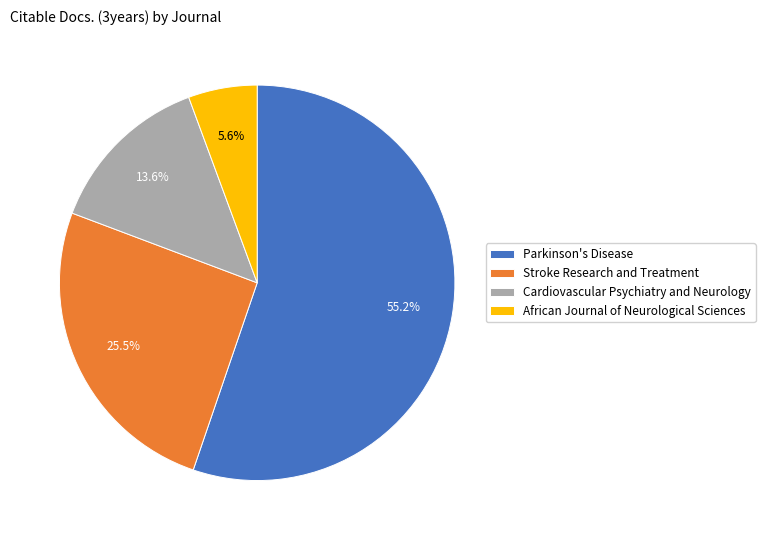

True or false: Cardiovascular Psychiatry and Neurology accounts for 14% of the total.

True